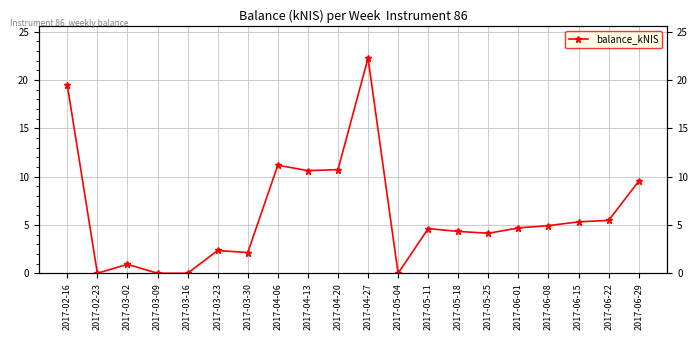

How many points are lower than both their immediate neighbors (excluding endpoints)?

5